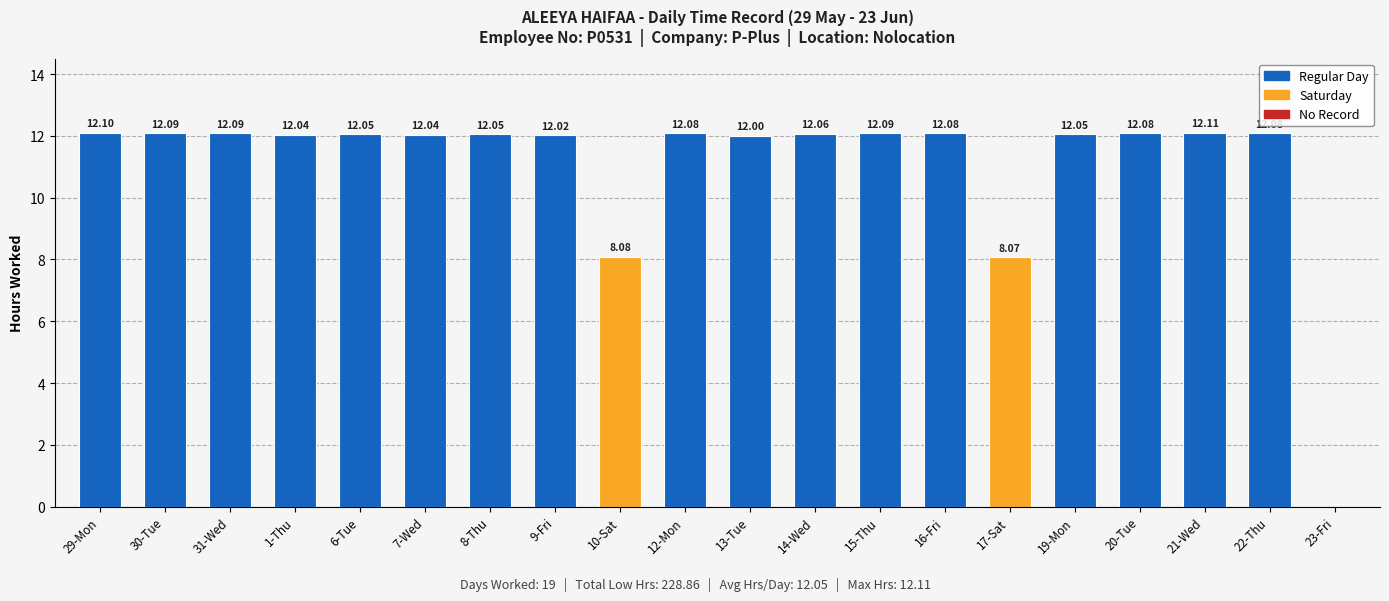

Is it true that the value at 12-Mon is 12.1?

True